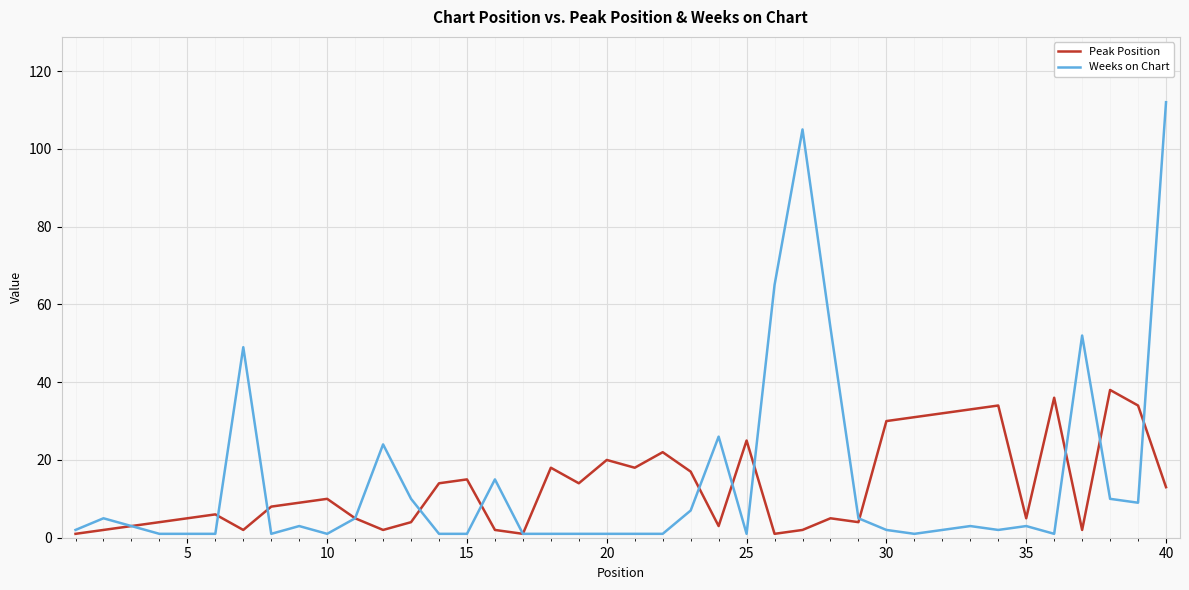

Rank the series by their maximum value, from lowest to highest.

Peak Position, Weeks on Chart